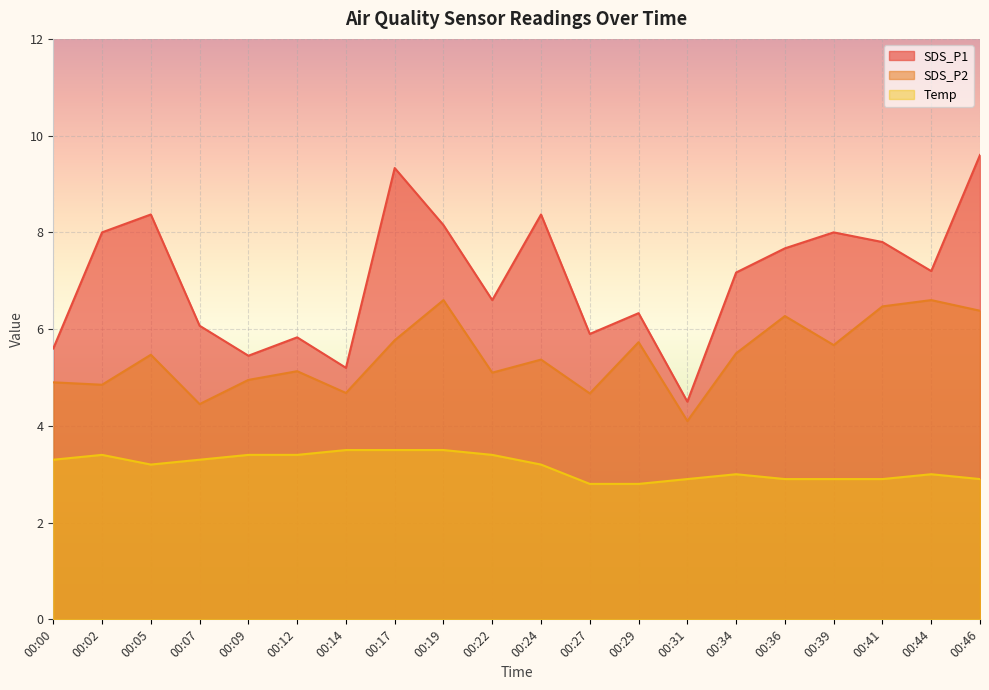

What is the maximum value shown in the chart?

9.6